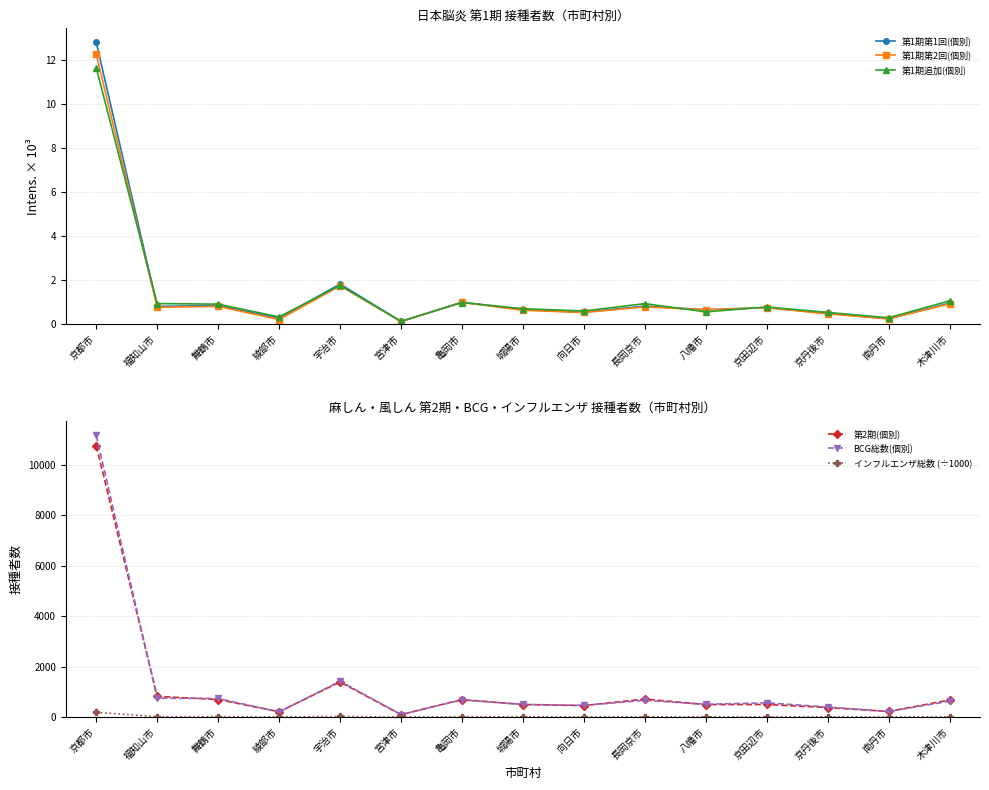

What is the difference between the maximum and minimum values in the インフルエンザ総数 (÷1000) series?

184.0